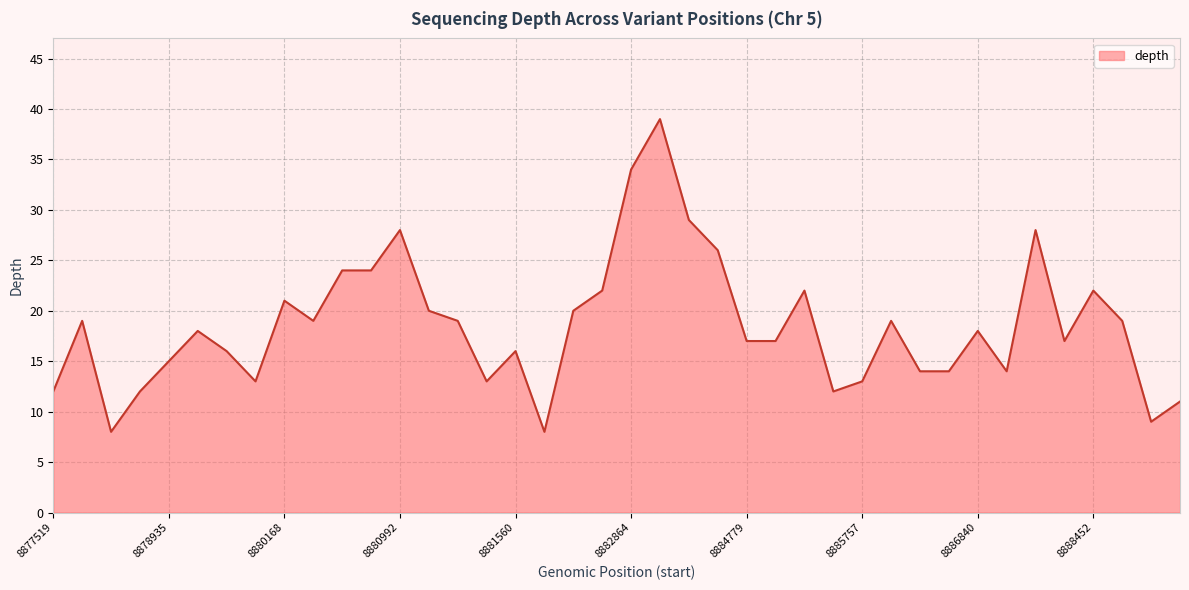

What is the minimum value shown in the chart?

8